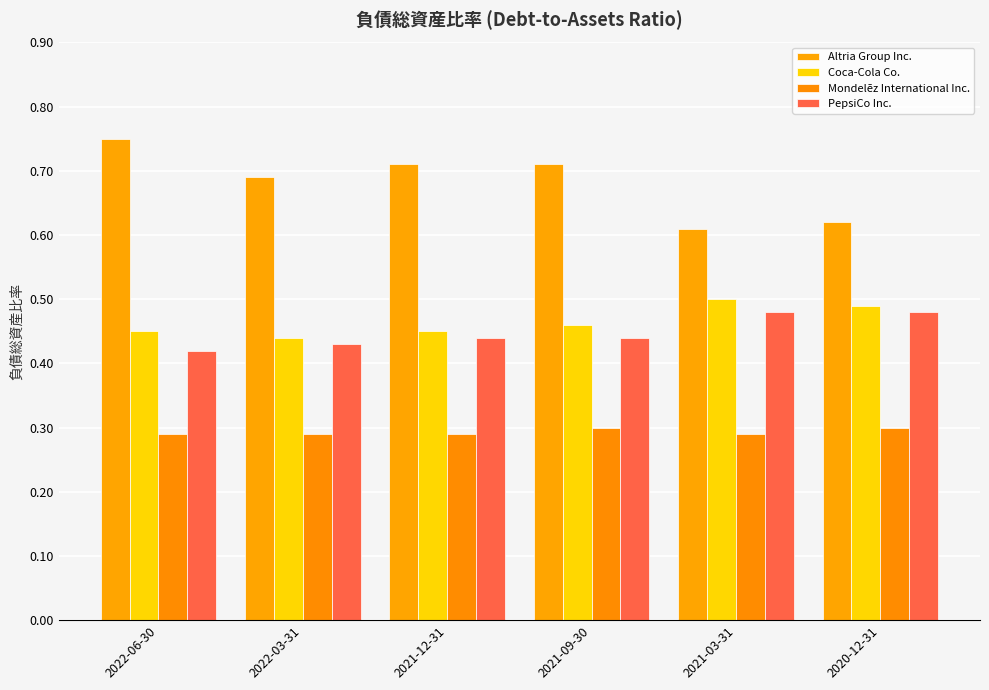

Which category has the highest value across all series?

2022-06-30